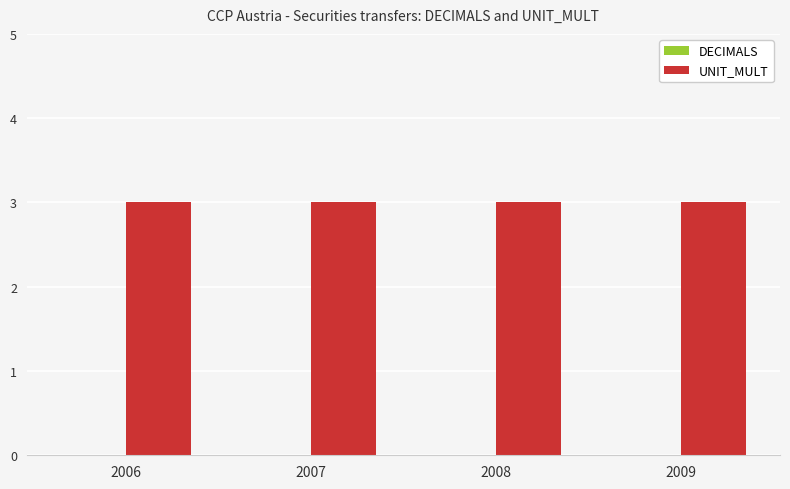

Which series has the largest total across all categories?

UNIT_MULT